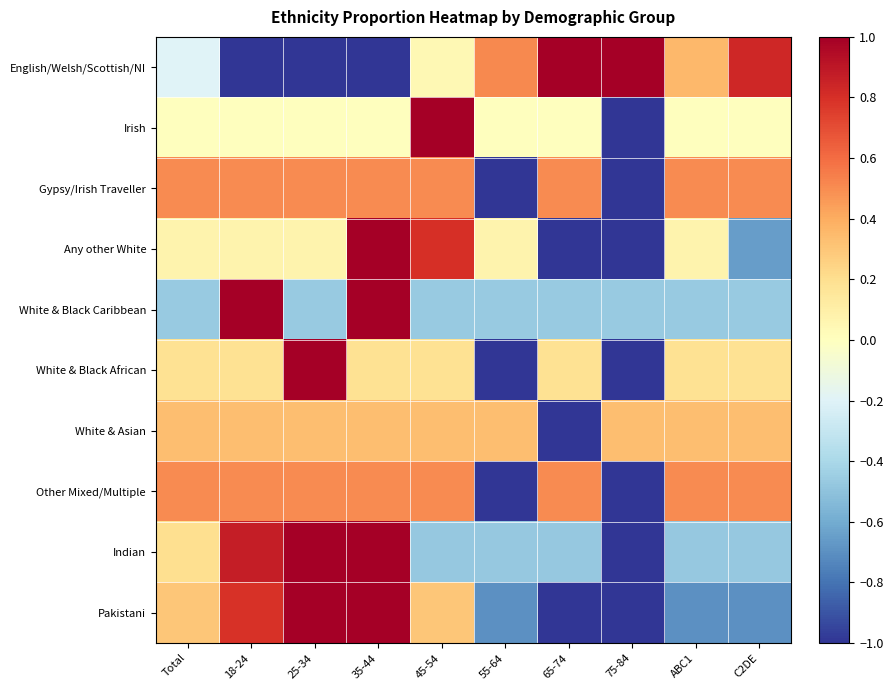

Between Total and C2DE, which is larger?

C2DE